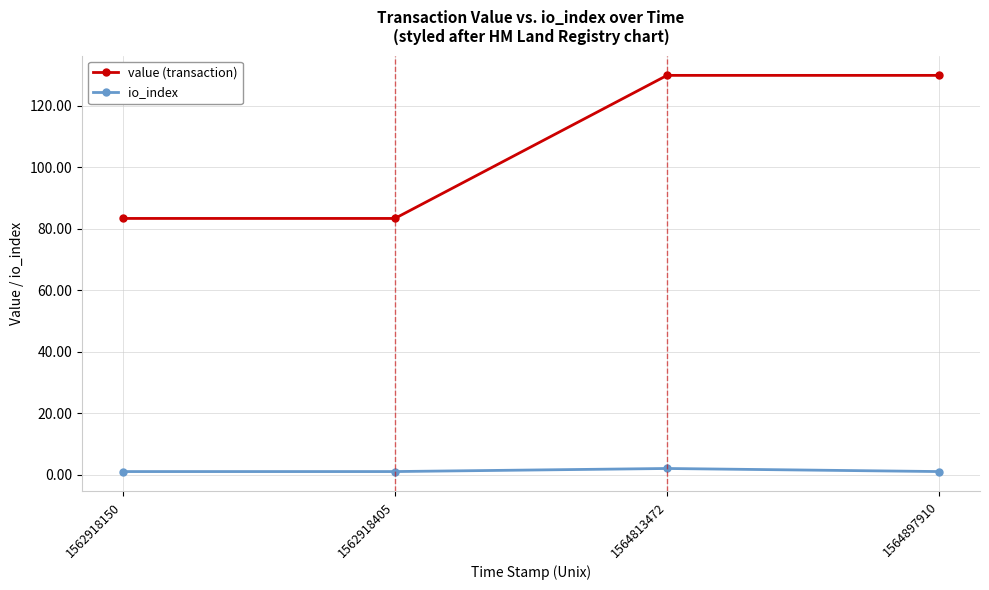

What is the minimum value for value (transaction)?

83.3